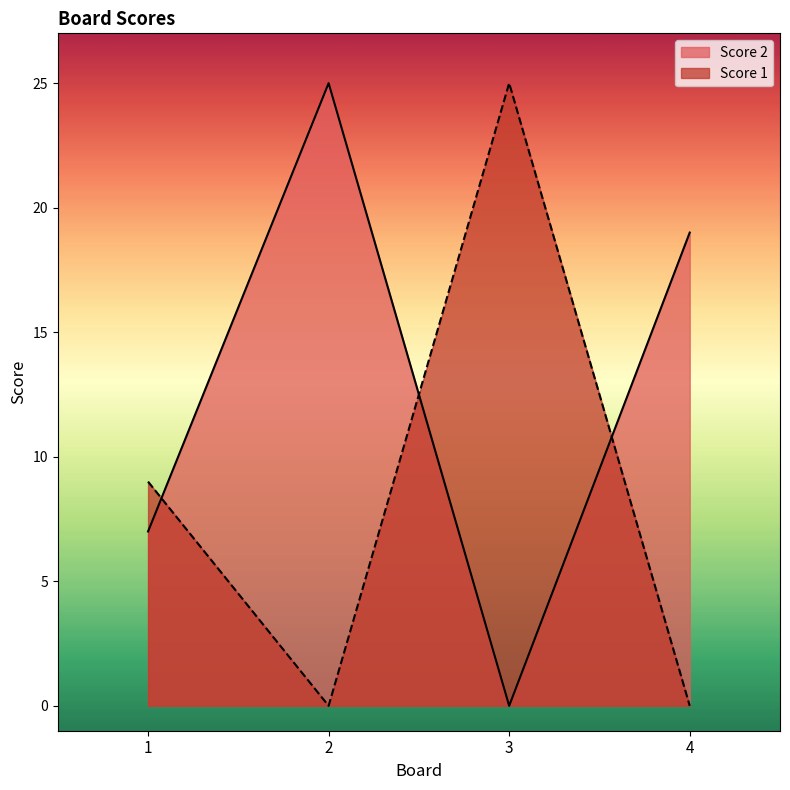

At which category does Score 2 reach its first local valley?

3